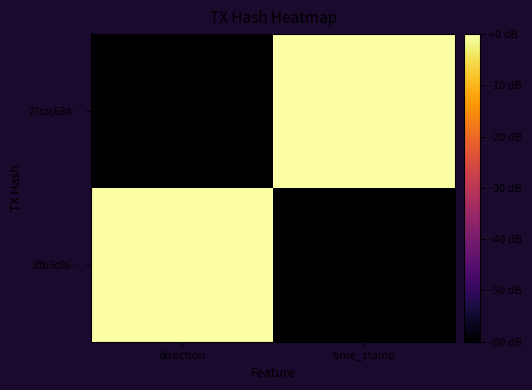

Rank the series at direction from highest to lowest value.

3ffb5d86…, 27cac68d…